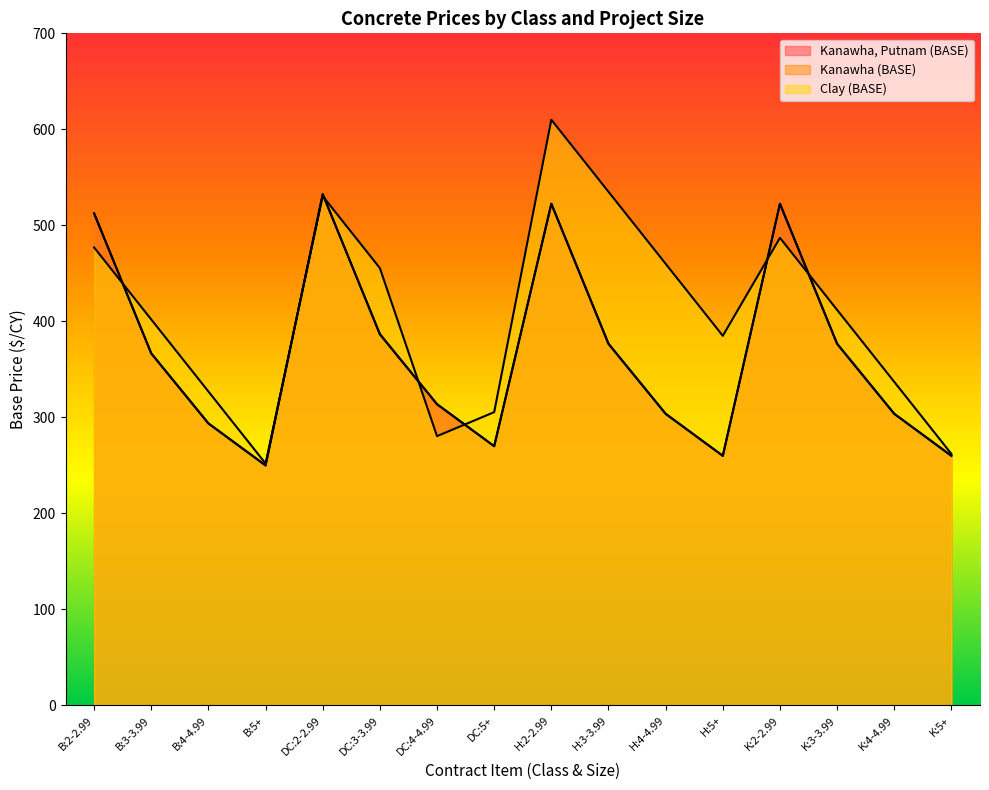

Is the value of Clay (BASE) at H:5+ greater than the value of Kanawha (BASE) at DC:3-3.99?

No